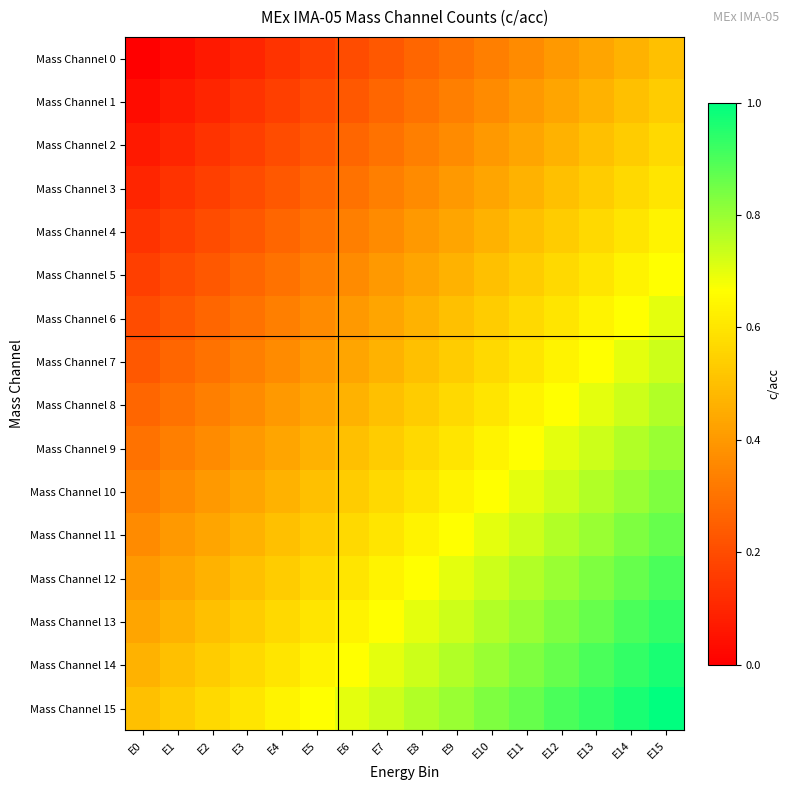

Which series has the largest total across all categories?

Mass Channel 15